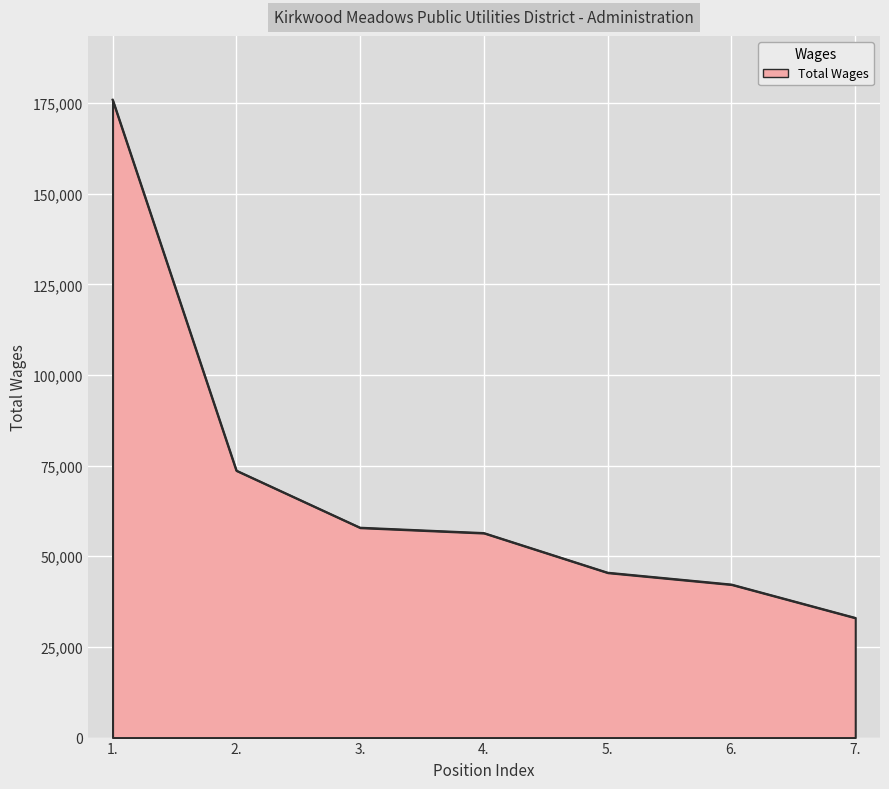

Reading left to right, transcribe all the data shown in this chart.

1.=175921	2.=73632	3.=57879	4.=56398	5.=45469	6.=42201	7.=33010